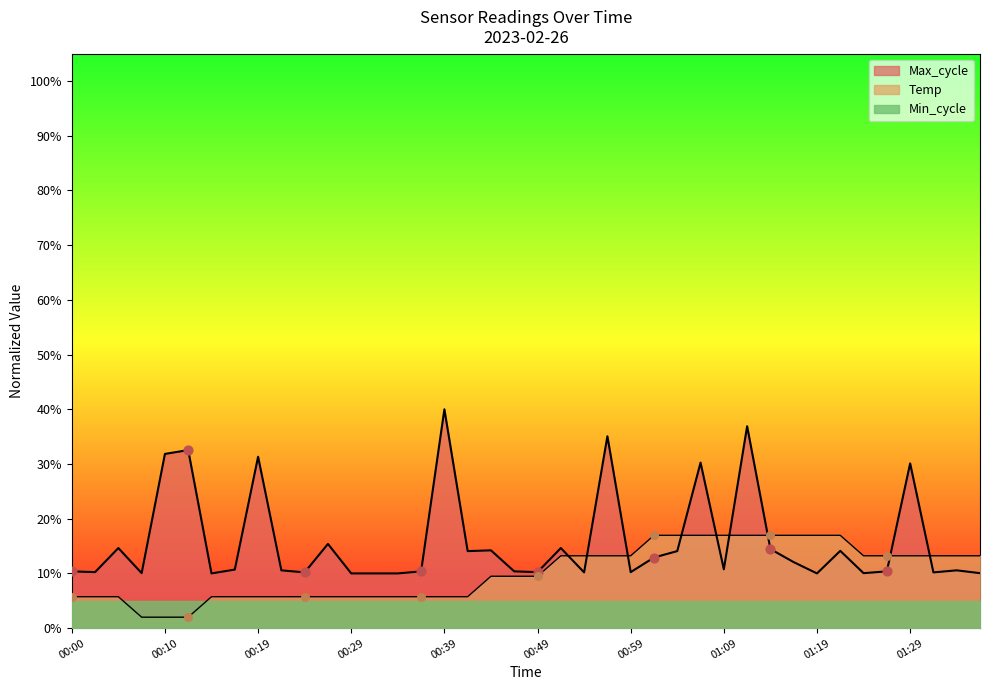

What is the total value across all series at 00:39?

45.7